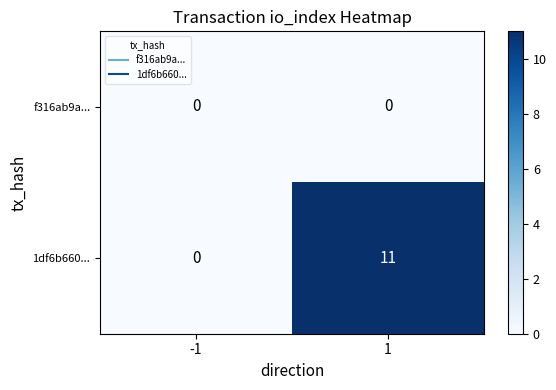

Between -1 and 1, which series saw the biggest shift?

1df6b660...